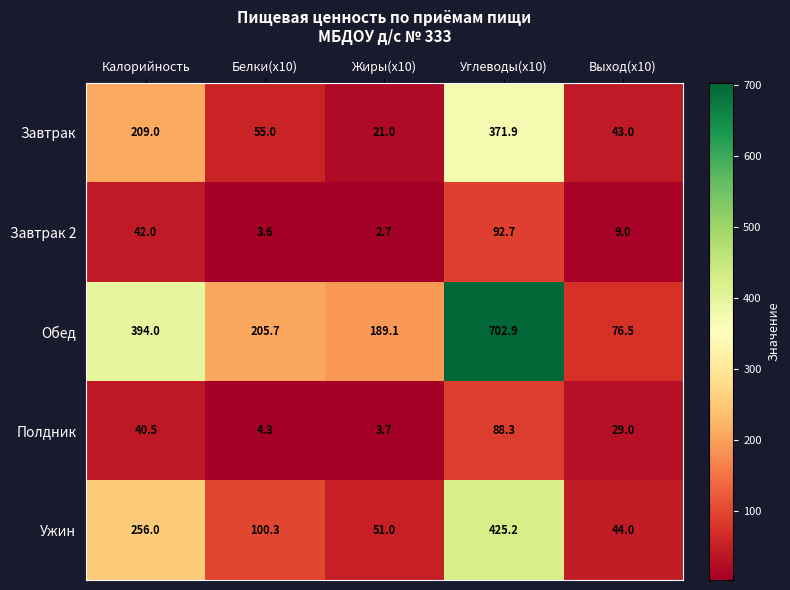

Reading left to right, transcribe all the data shown in this chart.

Завтрак: 209.0	55.0	21.0	371.9	43.0
Завтрак 2: 42.0	3.6	2.7	92.7	9.0
Обед: 394.0	205.7	189.1	702.9	76.5
Полдник: 40.5	4.3	3.7	88.3	29.0
Ужин: 256.0	100.3	51.0	425.2	44.0